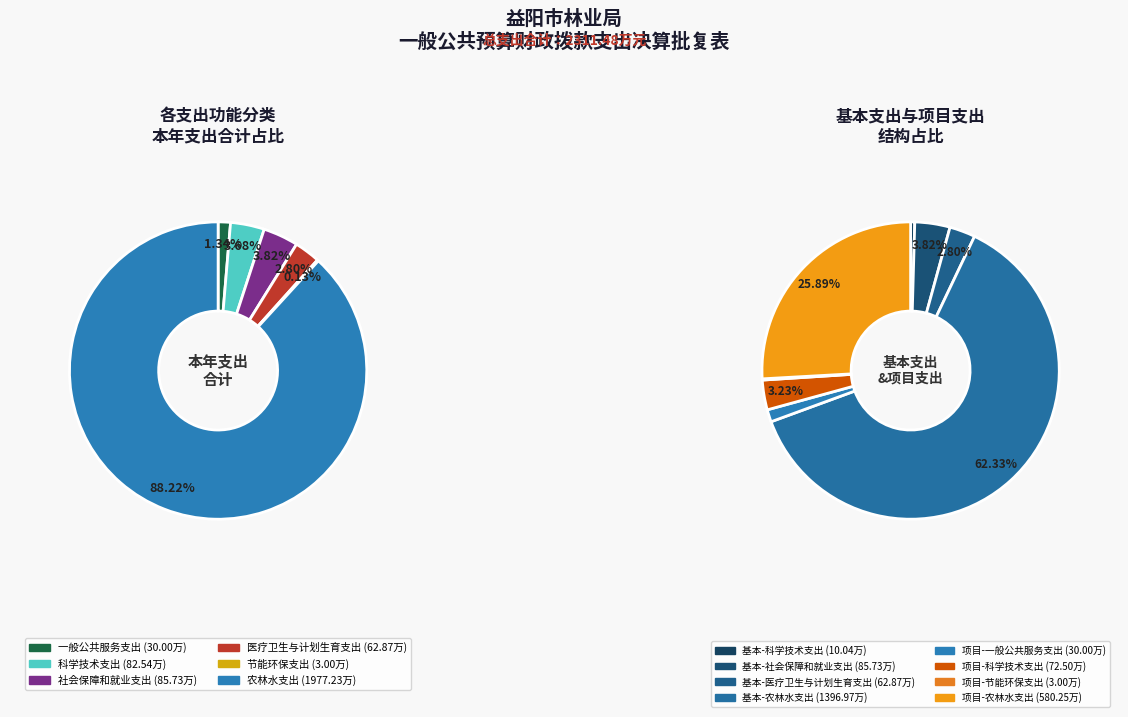

To the nearest percent, what percentage of the pie is 医疗卫生与计划生育支出?

3%